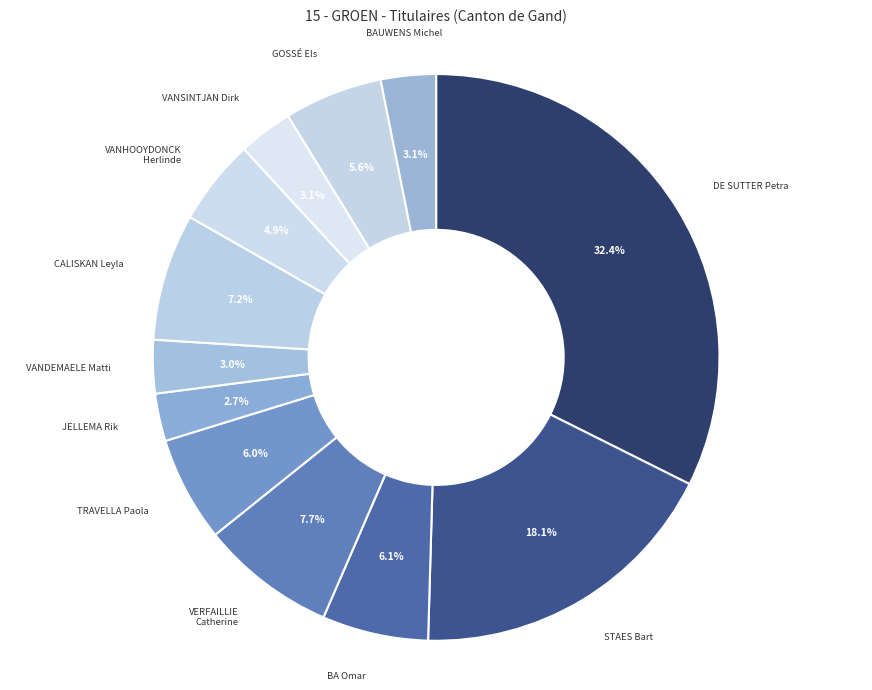

The BA Omar slice represents 13% of the pie. True or false?

False